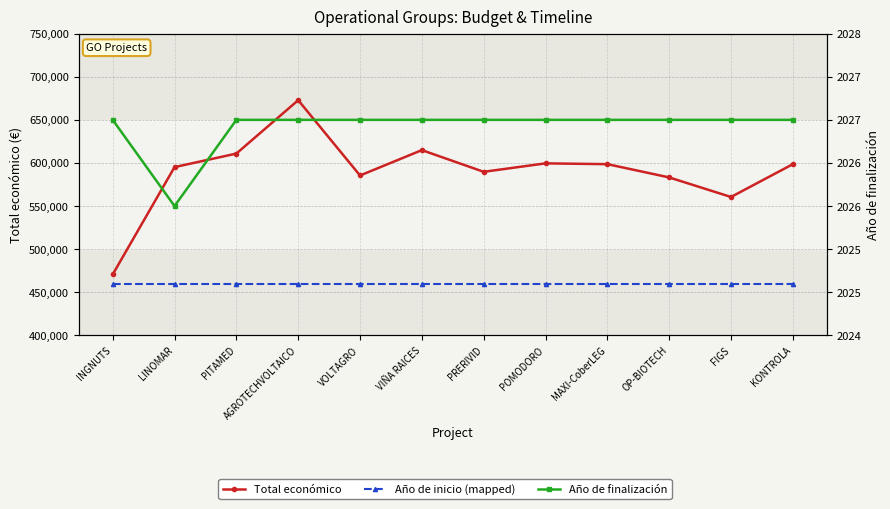

True or false: Año de inicio (mapped) has more than 1 points higher than both neighbors.

False